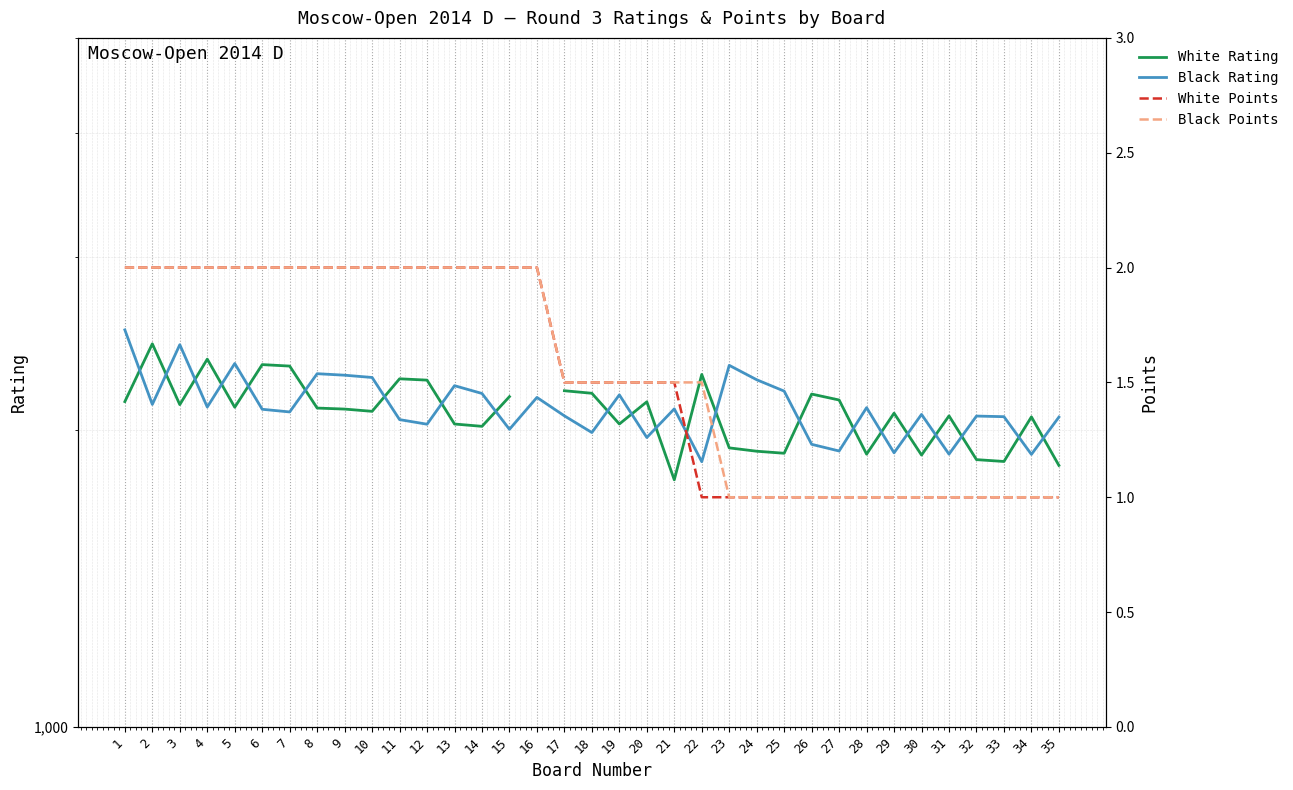

How many data points in Black Points are above 1?

22